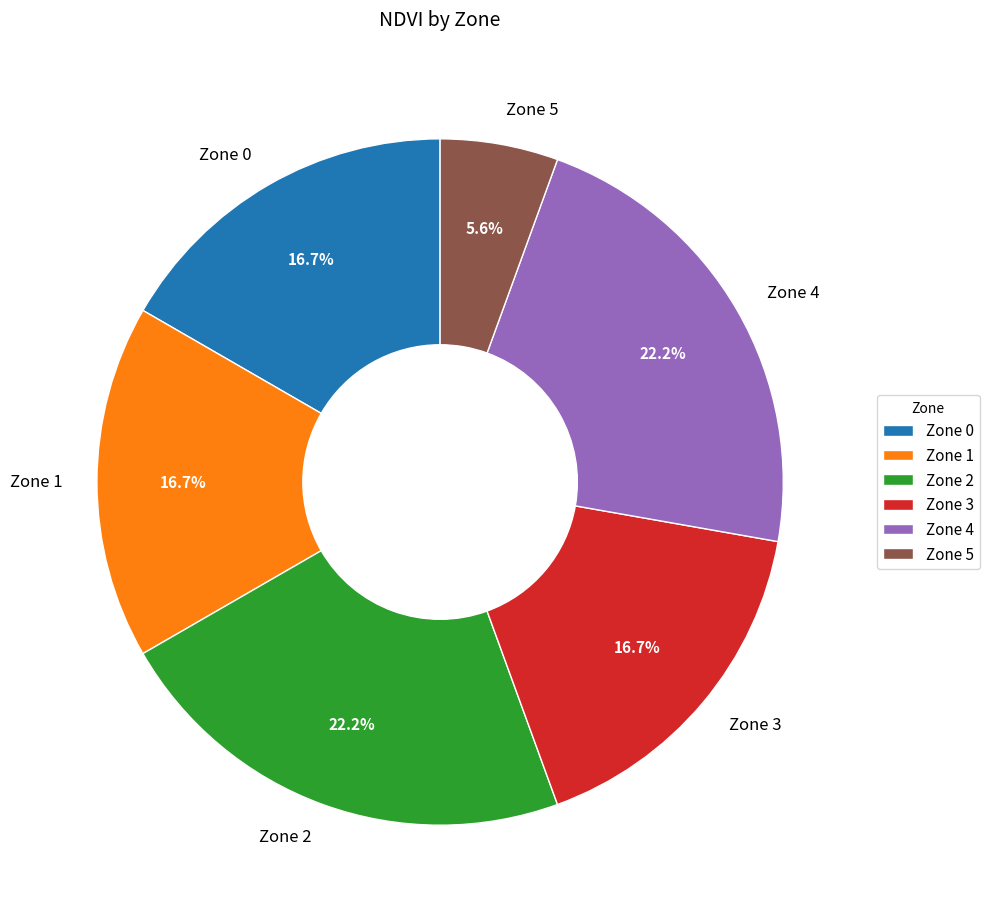

To the nearest percent, what is the difference between the largest and smallest slice percentages?

17%